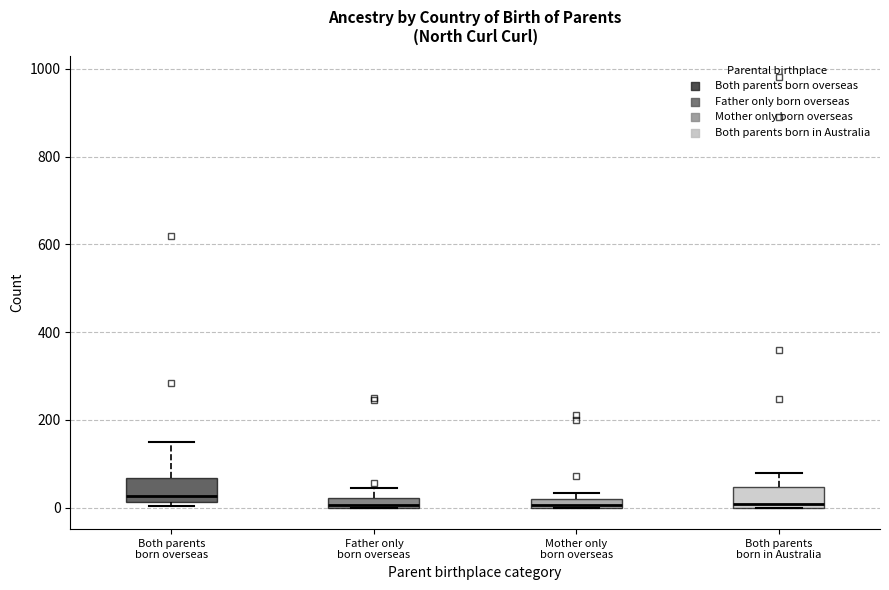

Where is the lower edge of the box for Mother only born overseas on the y-axis? The values are not printed on the chart, so give them approximately, as read against the axis.

0